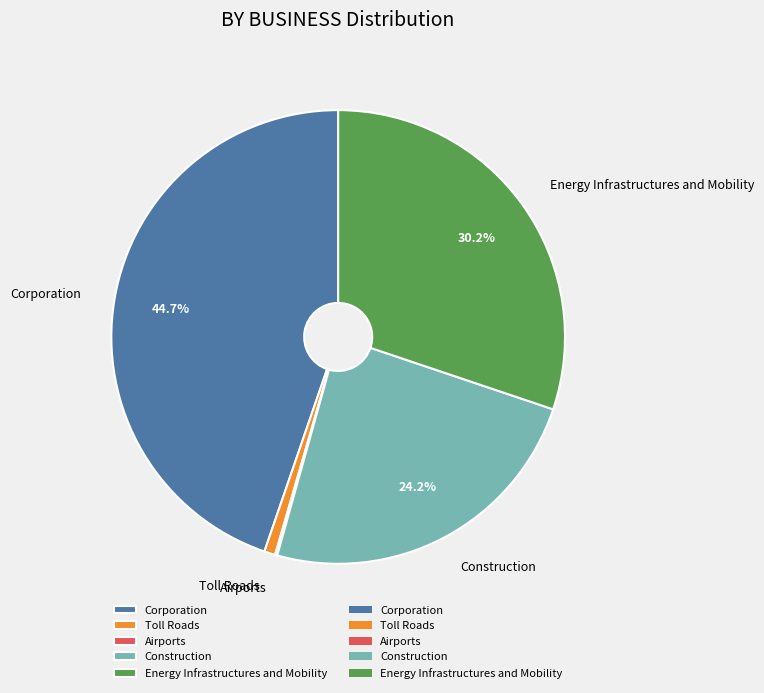

Which has a higher value, Construction or Energy Infrastructures and Mobility?

Energy Infrastructures and Mobility